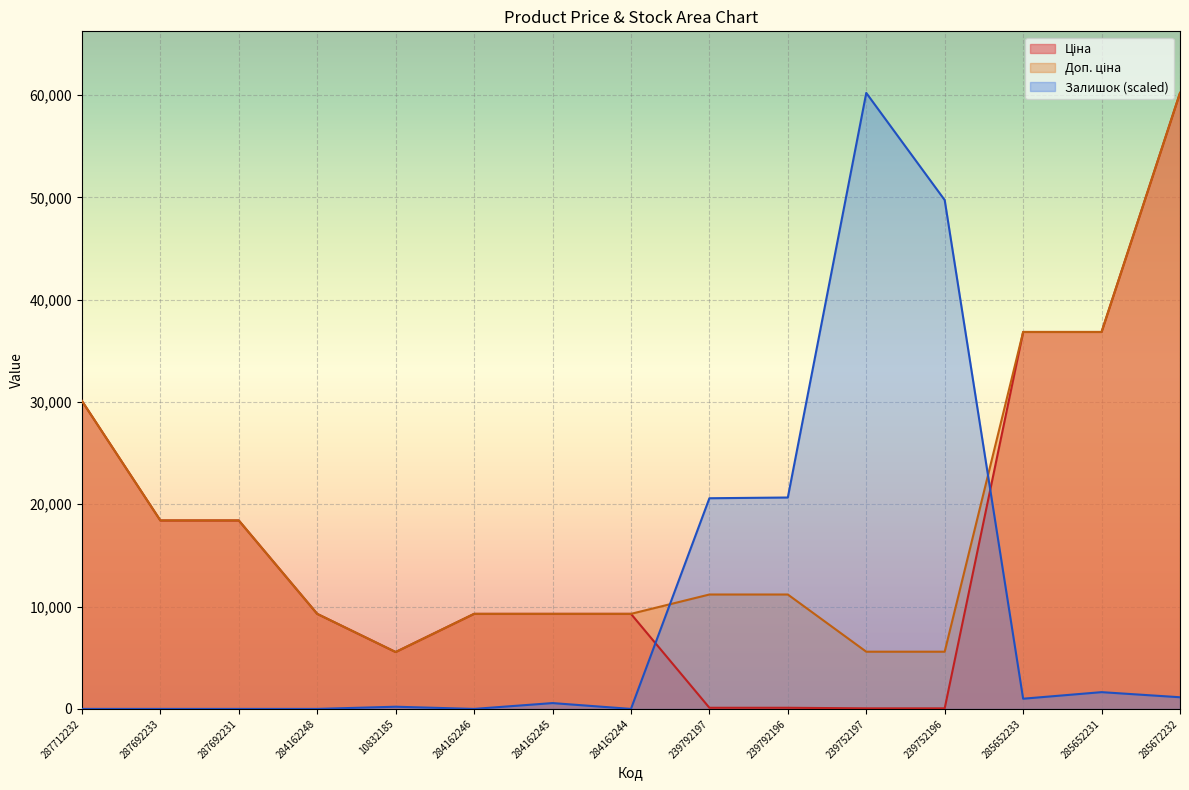

How many interior local valleys does the Доп. ціна series have?

1